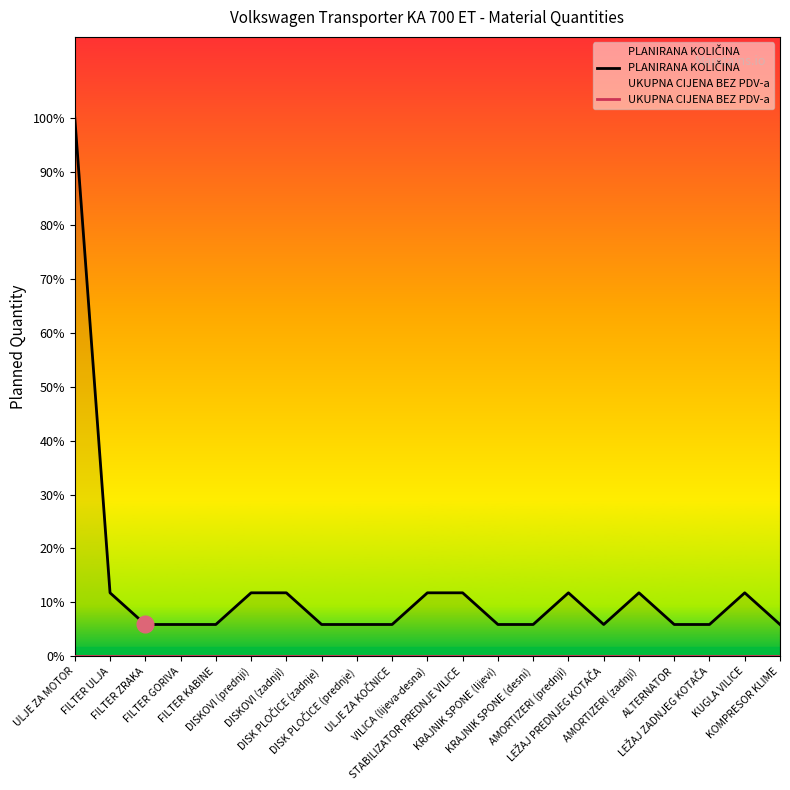

Reading right to left, transcribe all the data shown in this chart.

PLANIRANA KOLIČINA: 1	2	1	1	2	1	2	1	1	2	2	1	1	1	2	2	1	1	1	2	17
UKUPNA CIJENA BEZ PDV-a: 0	0	0	0	0	0	0	0	0	0	0	0	0	0	0	0	0	0	0	0	0